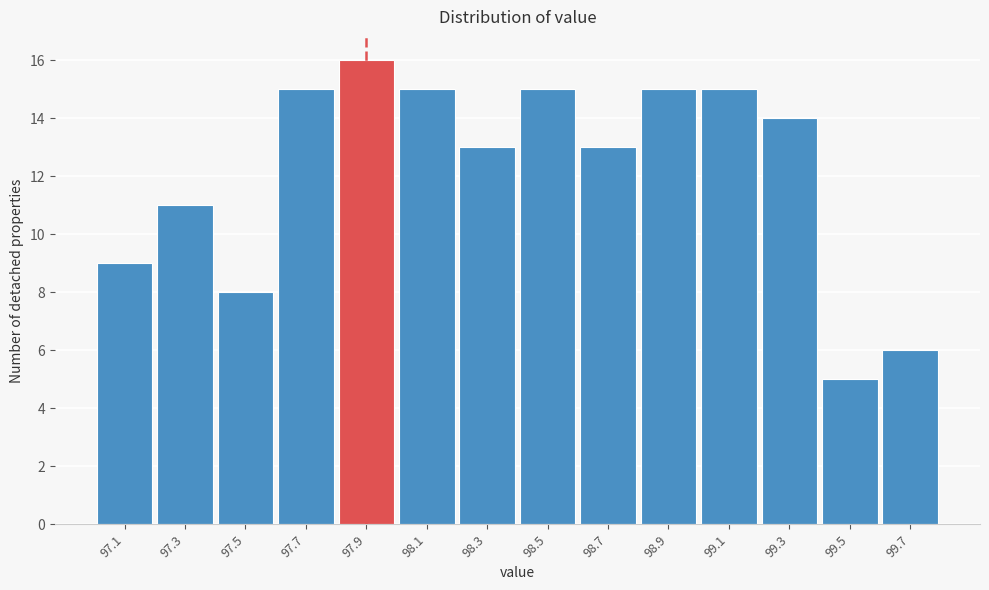

Reading left to right, extract all data points from this chart.

9	11	8	15	16	15	13	15	13	15	15	14	5	6